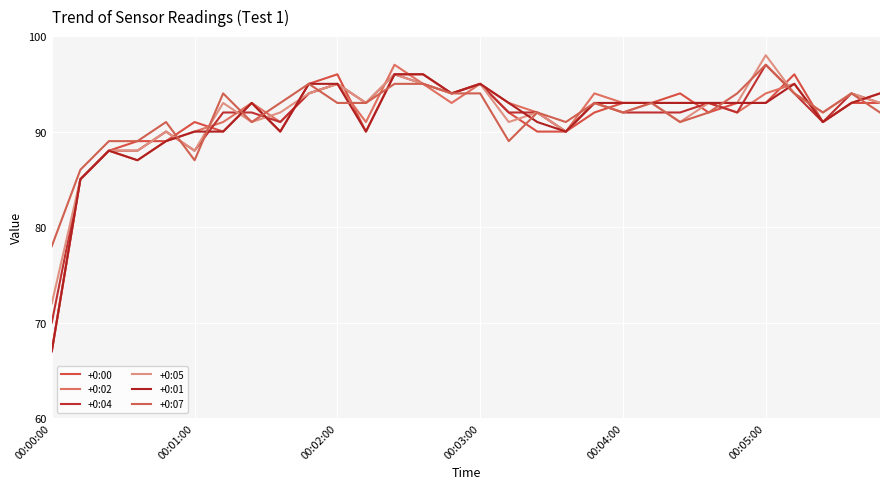

How many lines are shown in the chart?

6